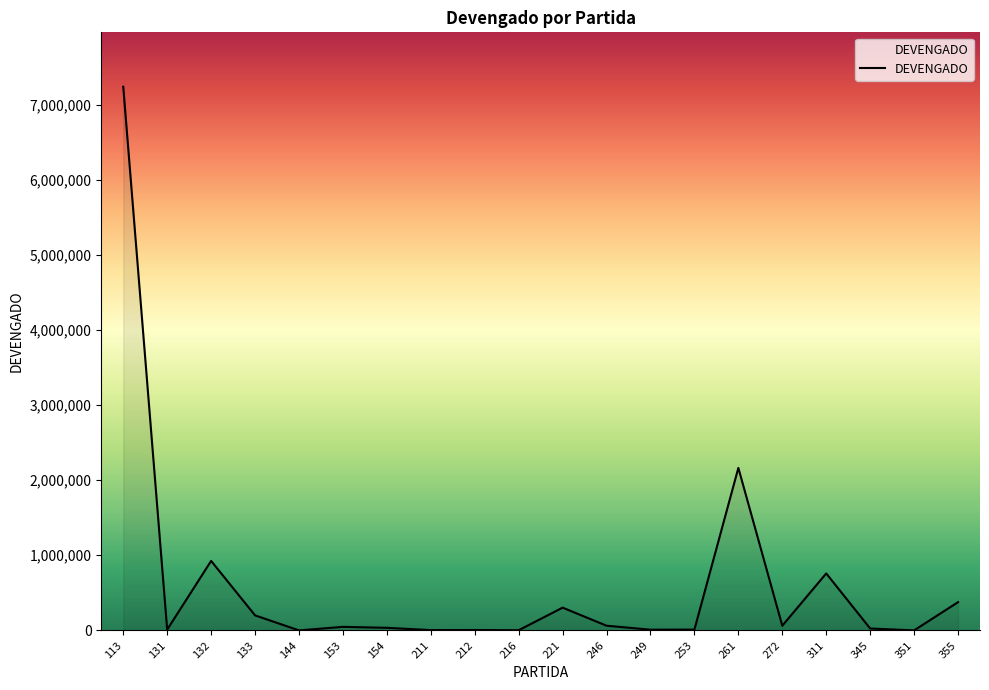

The value at 261 is 2162741.7. True or false?

True